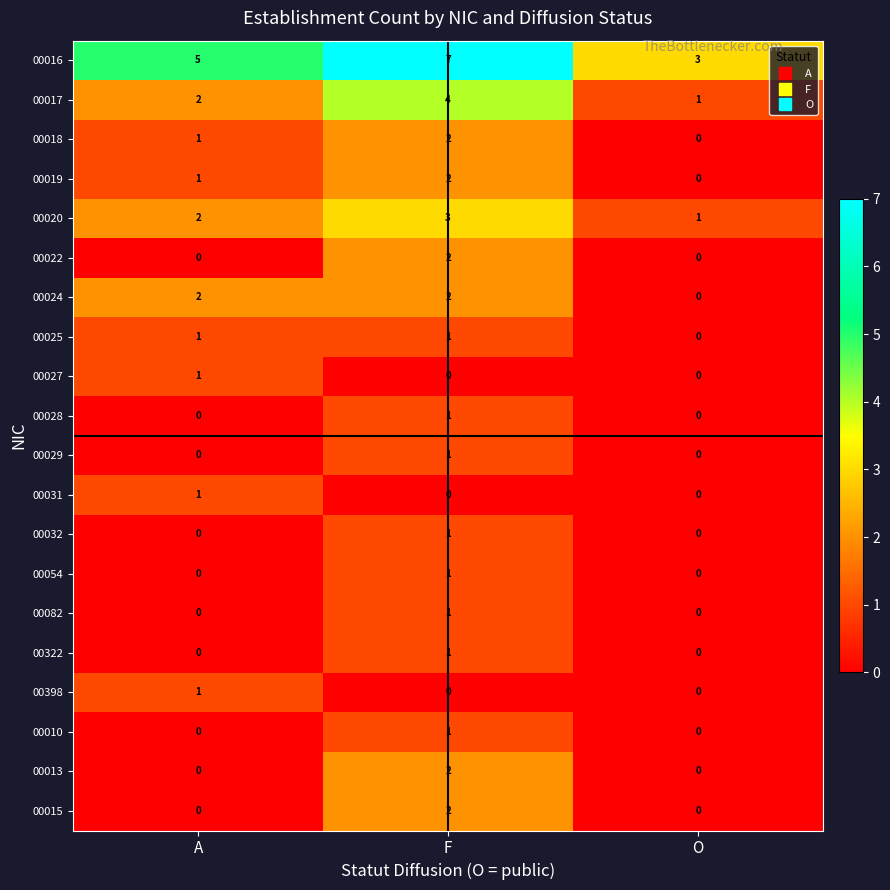

What is the total value across all series at F?

34